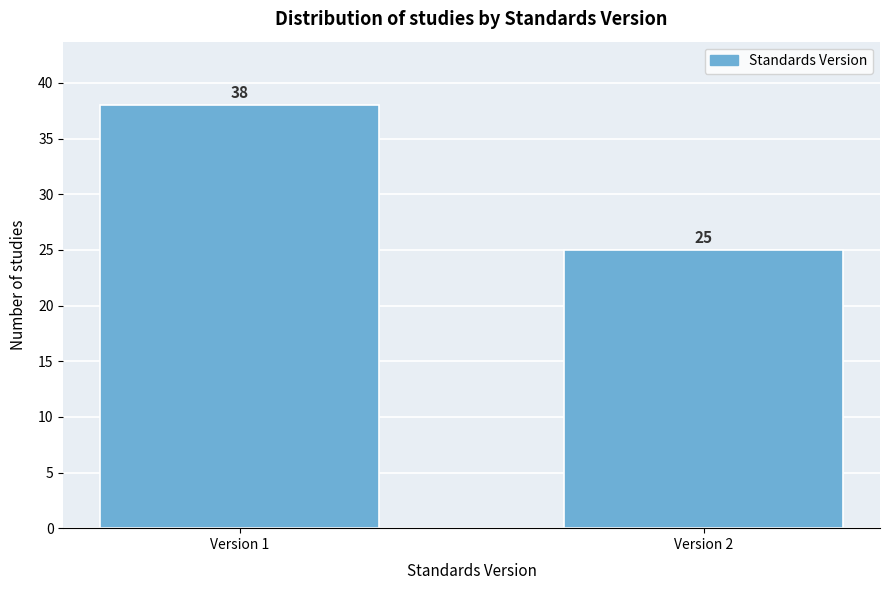

Reading left to right, what are all the values shown in this chart?

38	25